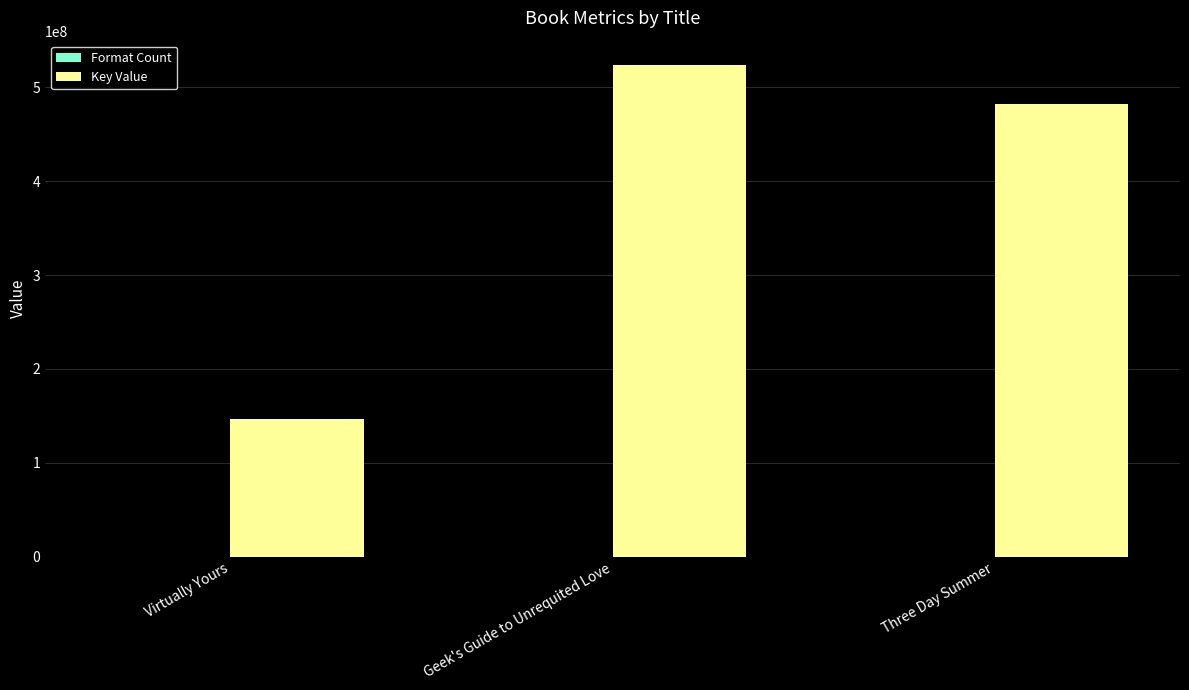

Is it true that Key Value equals 258202357 at Geek's Guide to Unrequited Love?

False